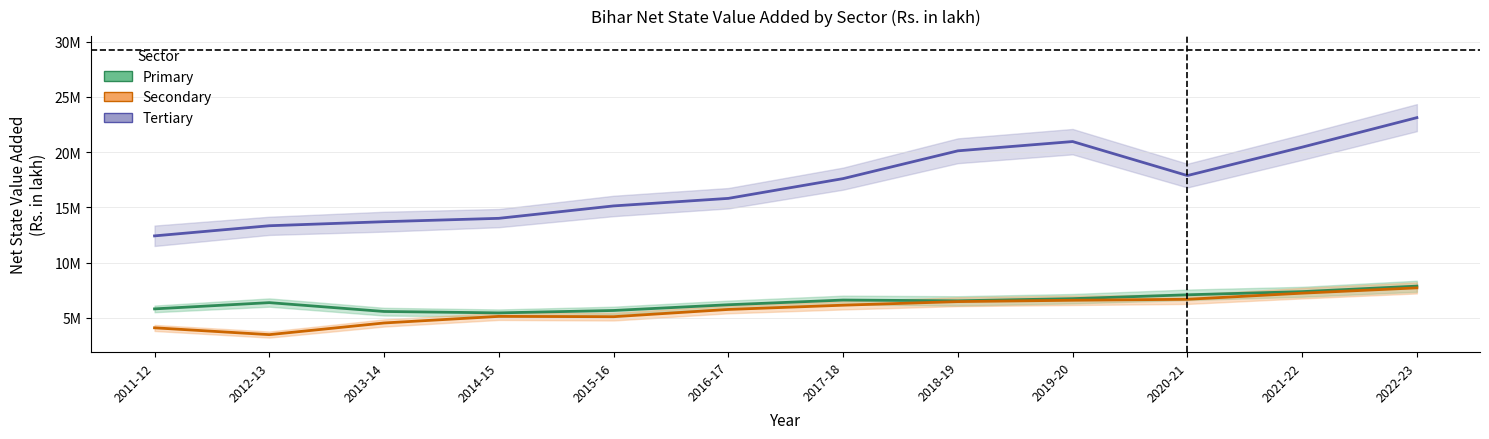

What is the sum of all Tertiary values?

204539384.3